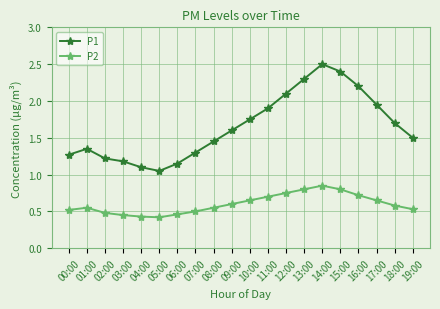

True or false: P2 and P1 cross at least once.

False